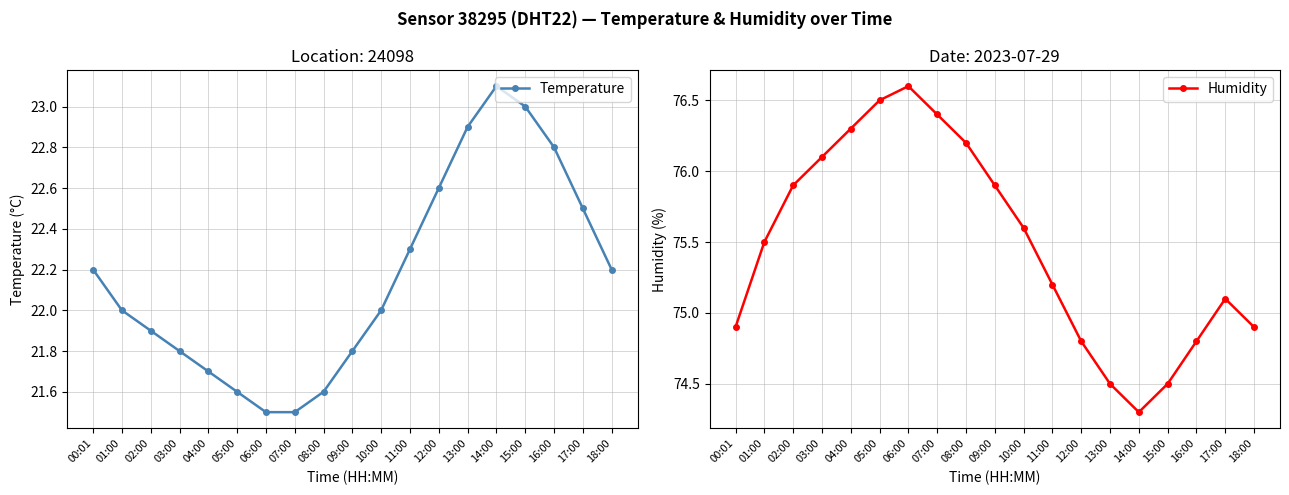

Is the value of Humidity at 14:00 greater than the value of Temperature at 13:00?

Yes